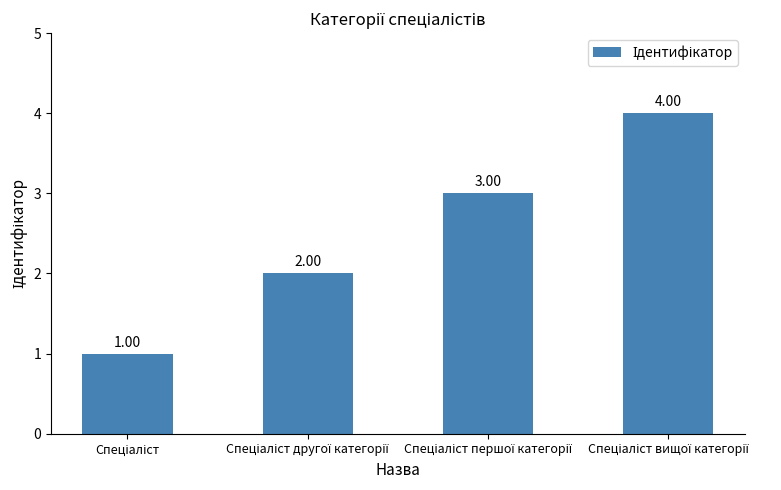

Are the bars horizontal?

No